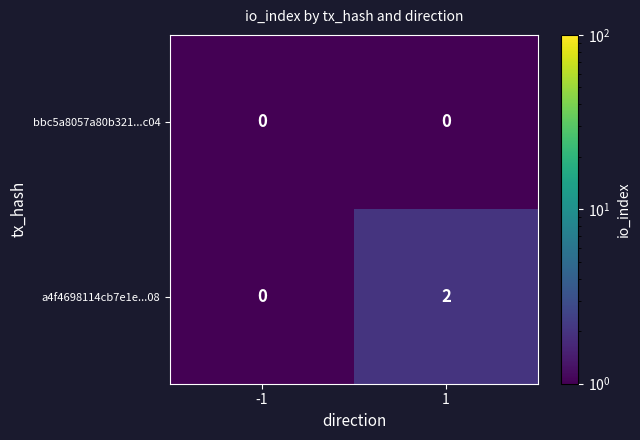

Reading left to right, list all the values displayed in this chart.

bbc5a8057a80b321...c04: 0	0
a4f4698114cb7e1e...08: 0	2